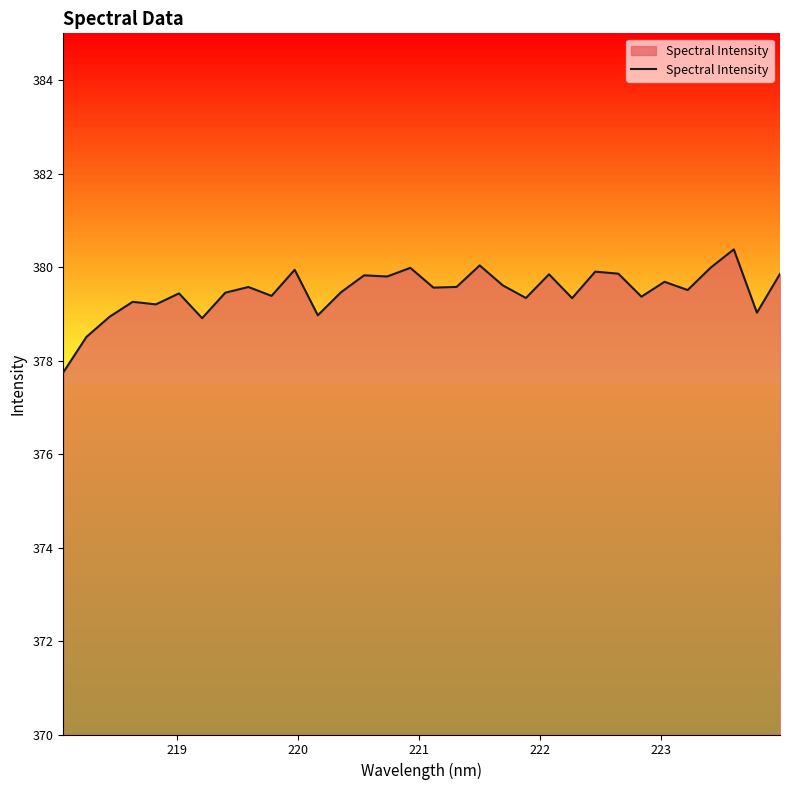

What is the greatest value displayed?

380.4